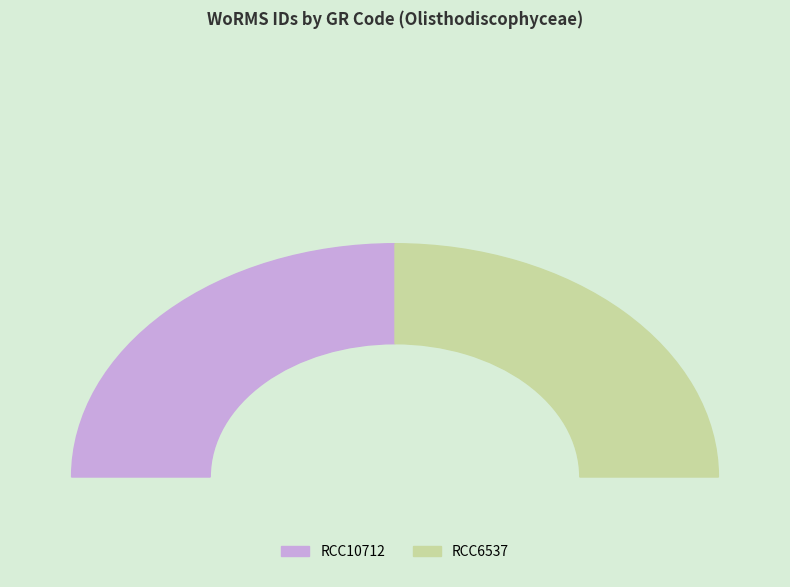

Count the number of slices in the pie.

2